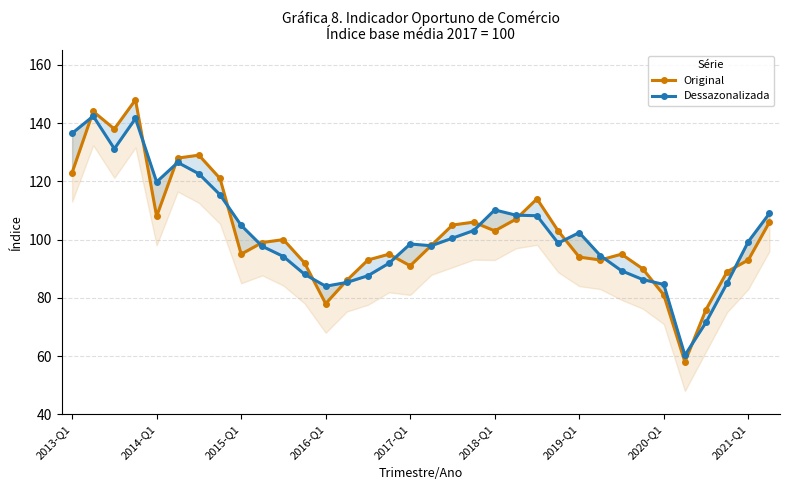

What is the difference between the highest and lowest values at 27?

3.7